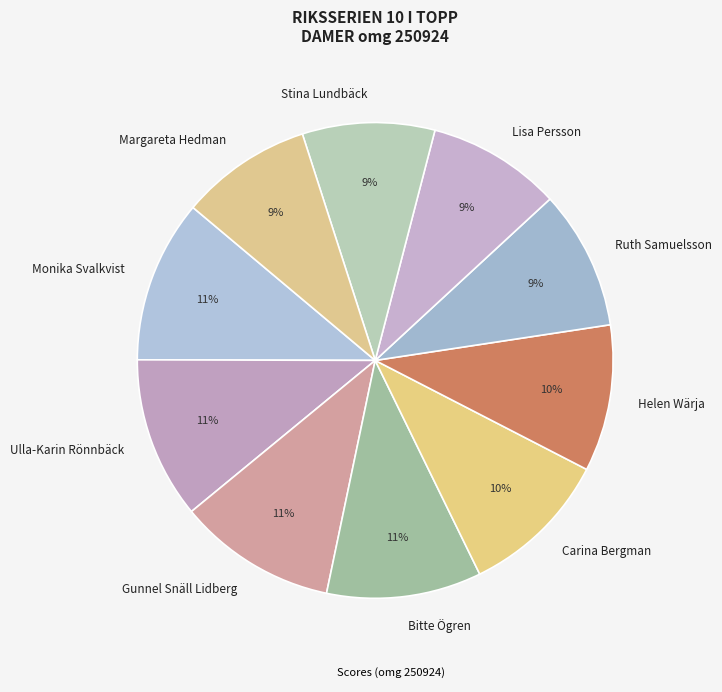

How many slices are in this pie chart?

10